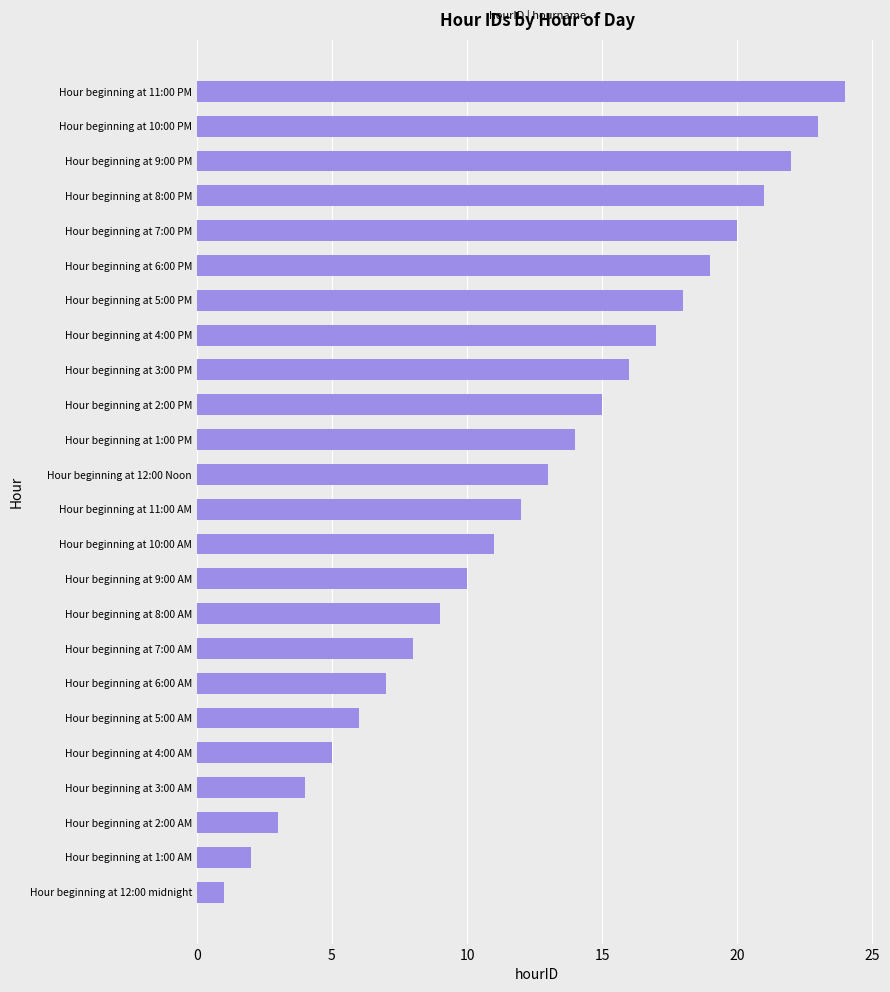

Rank the categories by value from highest to lowest.

Hour beginning at 11:00 PM, Hour beginning at 10:00 PM, Hour beginning at 9:00 PM, Hour beginning at 8:00 PM, Hour beginning at 7:00 PM, Hour beginning at 6:00 PM, Hour beginning at 5:00 PM, Hour beginning at 4:00 PM, Hour beginning at 3:00 PM, Hour beginning at 2:00 PM, Hour beginning at 1:00 PM, Hour beginning at 12:00 Noon, Hour beginning at 11:00 AM, Hour beginning at 10:00 AM, Hour beginning at 9:00 AM, Hour beginning at 8:00 AM, Hour beginning at 7:00 AM, Hour beginning at 6:00 AM, Hour beginning at 5:00 AM, Hour beginning at 4:00 AM, Hour beginning at 3:00 AM, Hour beginning at 2:00 AM, Hour beginning at 1:00 AM, Hour beginning at 12:00 midnight